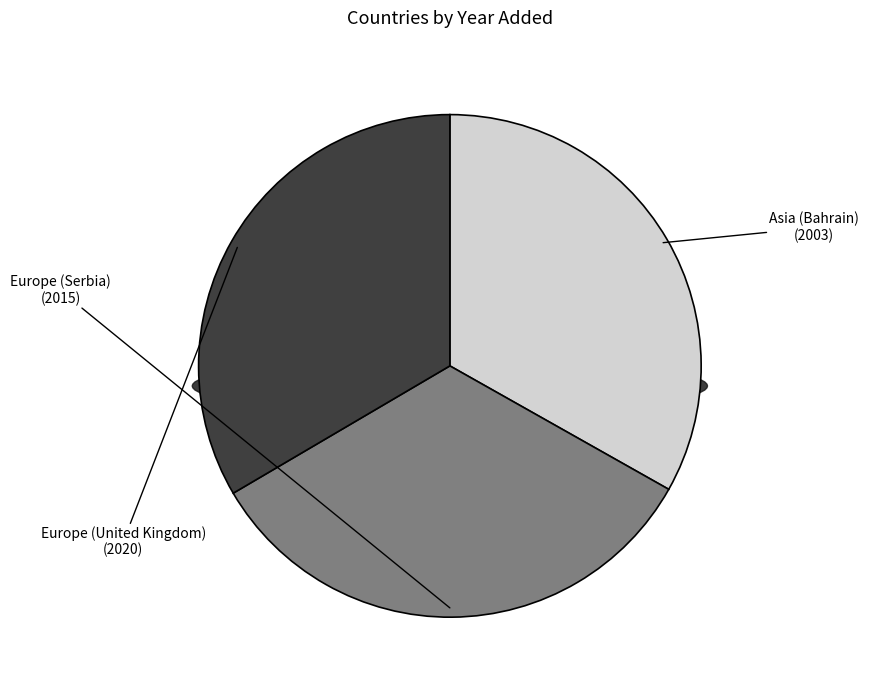

Do Europe (Serbia) and Asia (Bahrain) together represent more than half of the pie?

Yes